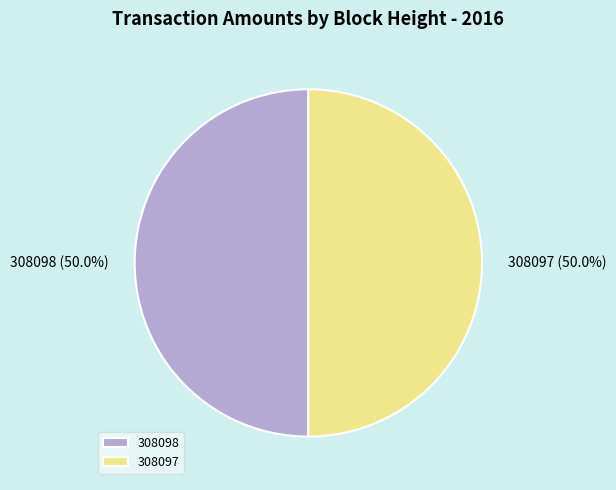

To the nearest percent, what portion does 308098 represent?

50%